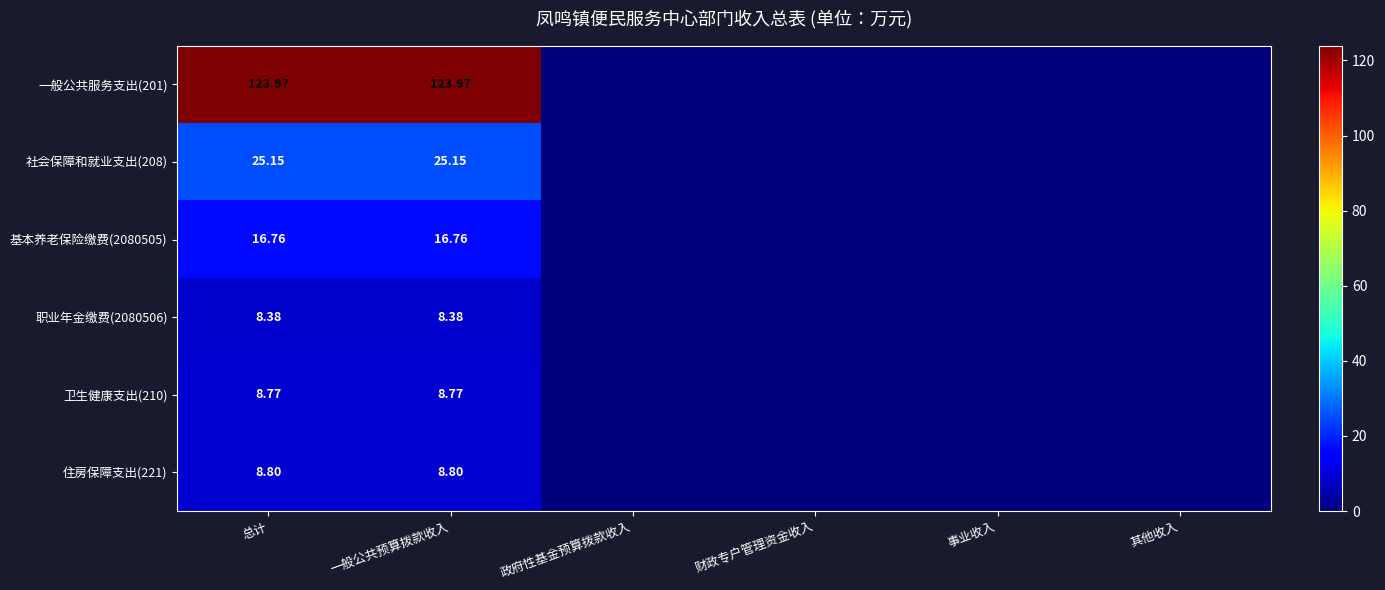

Between 总计 and 政府性基金预算拨款收入, which series saw the biggest shift?

一般公共服务支出(201)